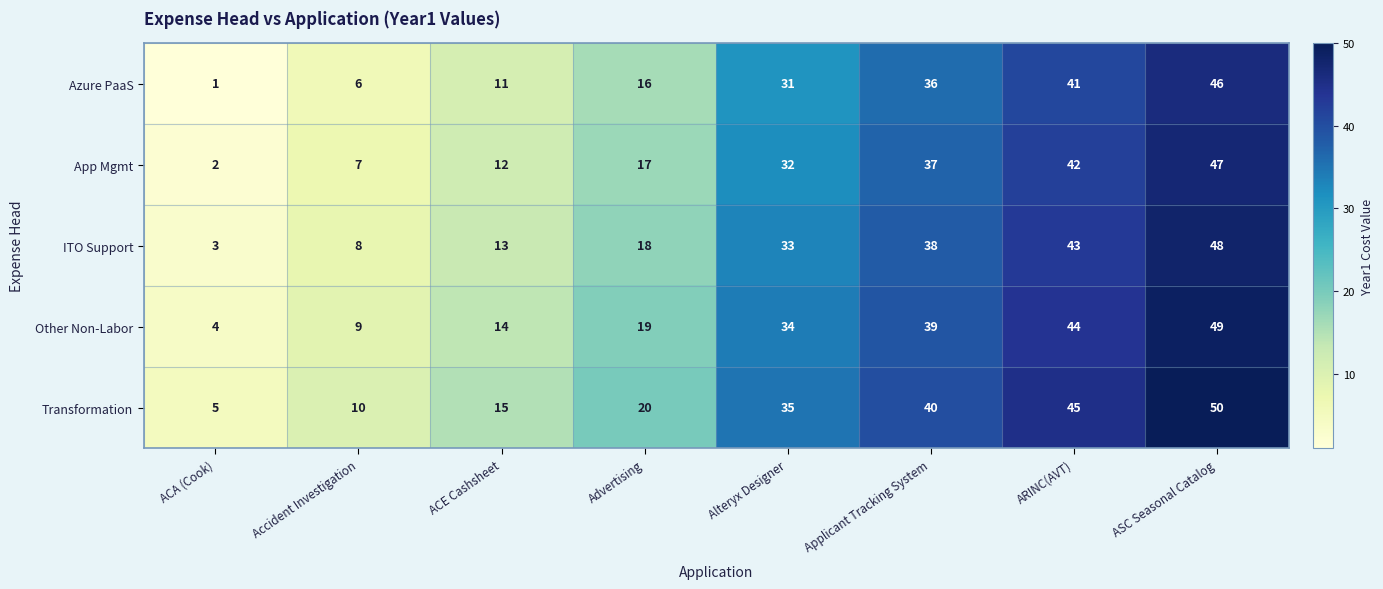

What is the difference between the maximum and minimum values in the ITO Support series?

45